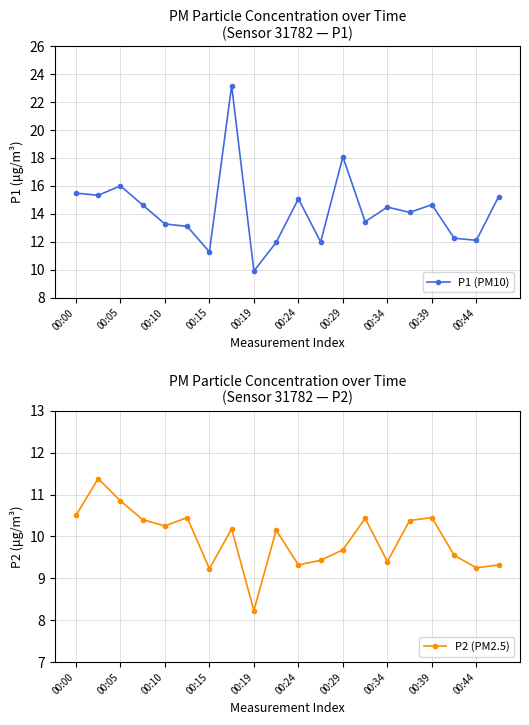

What is the maximum value shown in the chart?

23.2